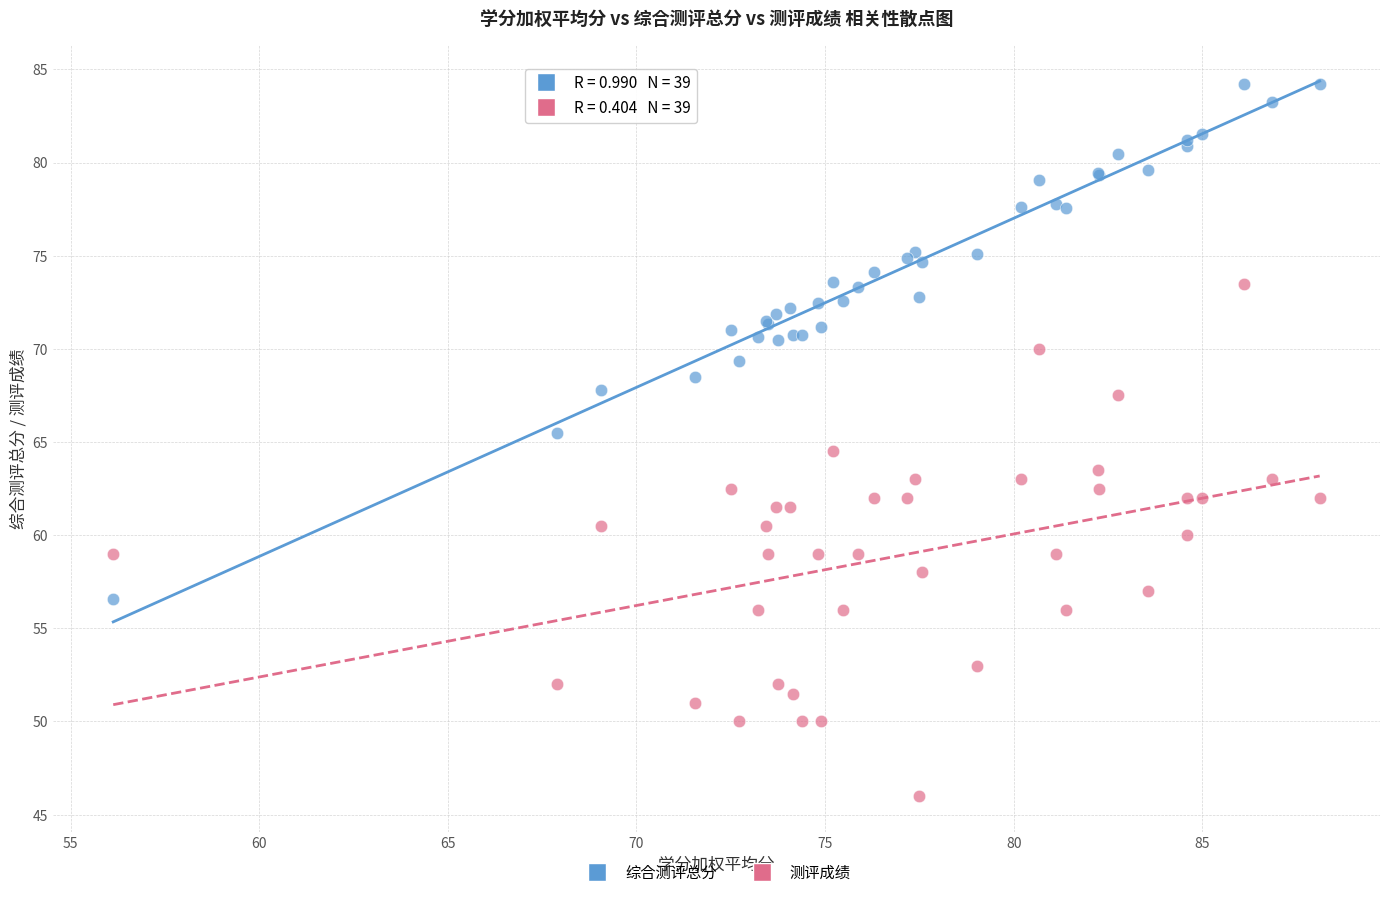

Which series contains the highest Y value?

综合测评总分